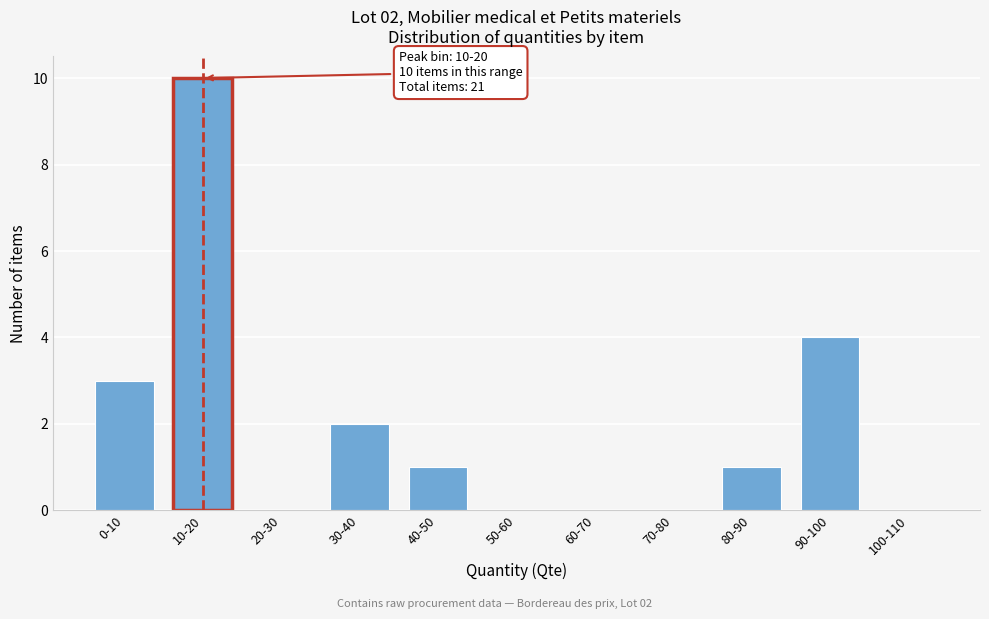

Reading left to right, transcribe all the data shown in this chart.

0-10=3	10-20=10	20-30=0	30-40=2	40-50=1	50-60=0	60-70=0	70-80=0	80-90=1	90-100=4	100-110=0